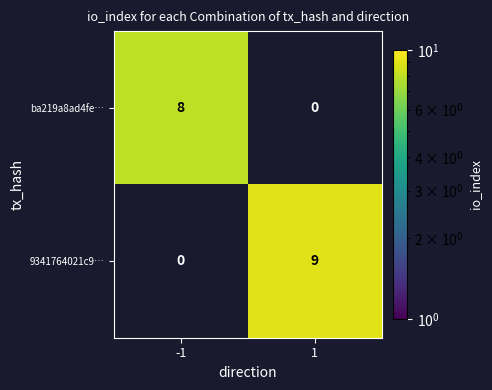

Is the value of 9341764021c9… at 1 greater than the value of ba219a8ad4fe… at -1?

Yes